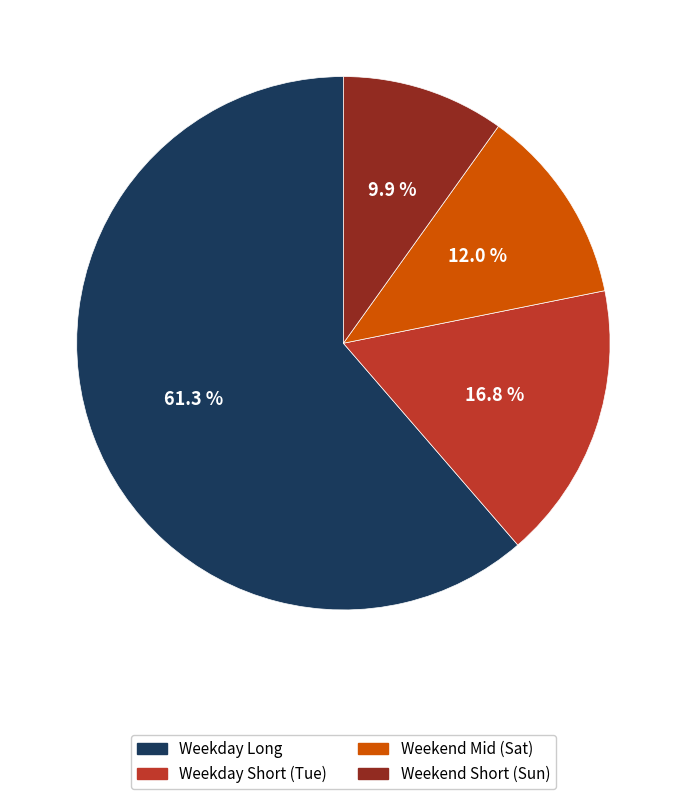

Is there any slice that represents more than half of the pie?

Yes